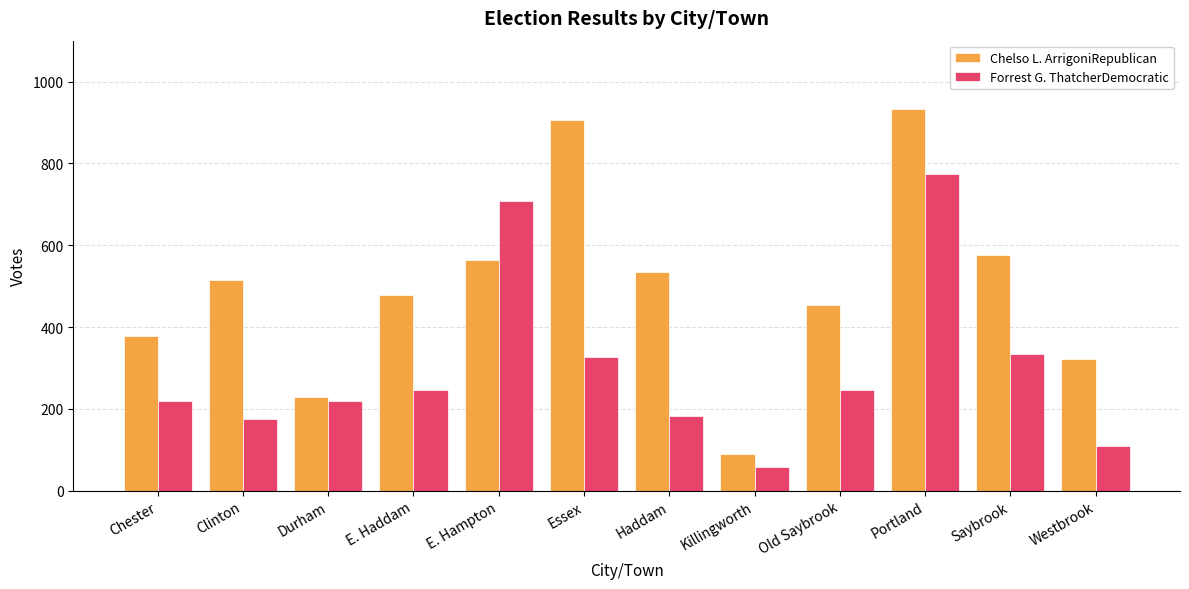

What is the sum of the Forrest G. ThatcherDemocratic values at Killingworth and Chester?

277